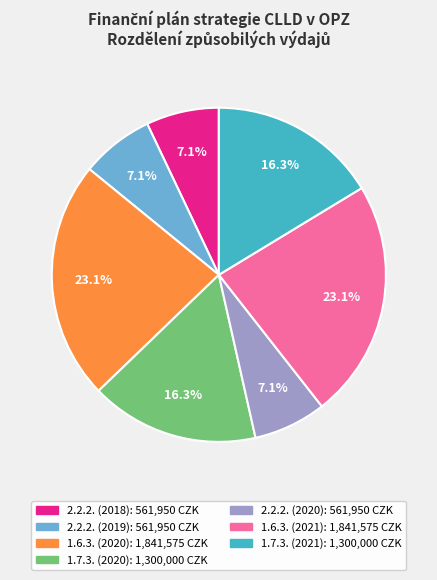

To the nearest percent, what is the difference between the largest and smallest slice percentages?

16%